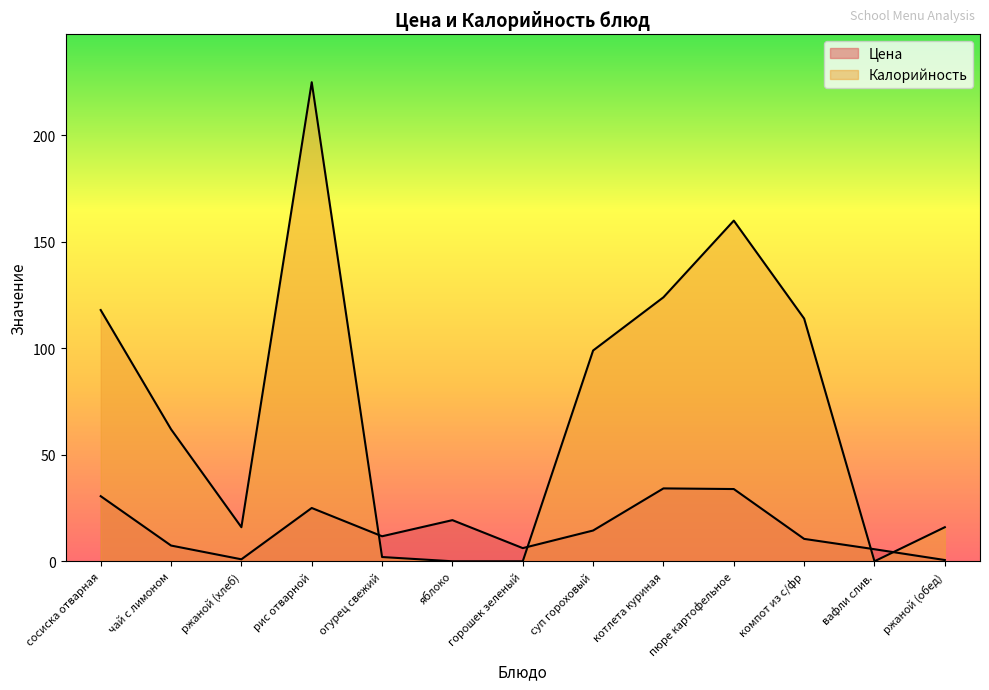

What is the difference between the second highest and minimum values in the Калорийность series?

160.0